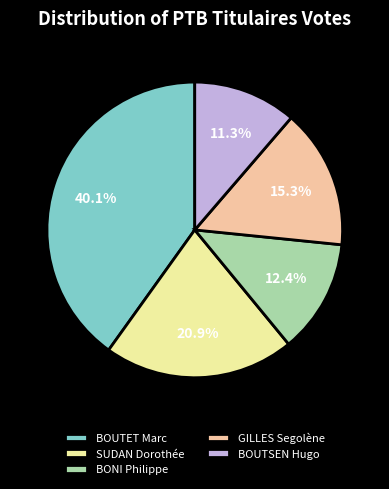

How many slices are in this pie chart?

5